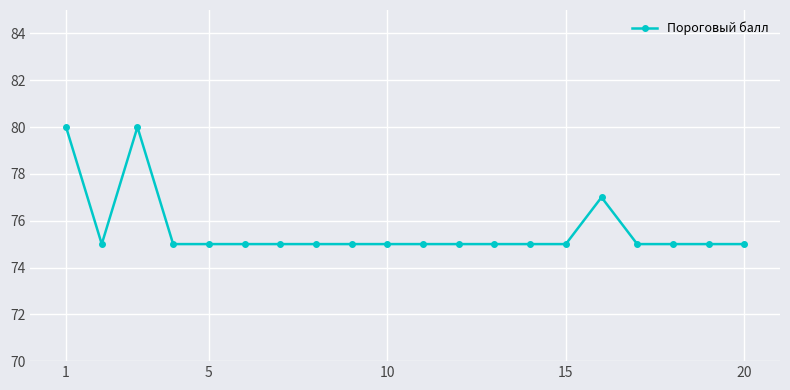

What is the sum of all values?

1512